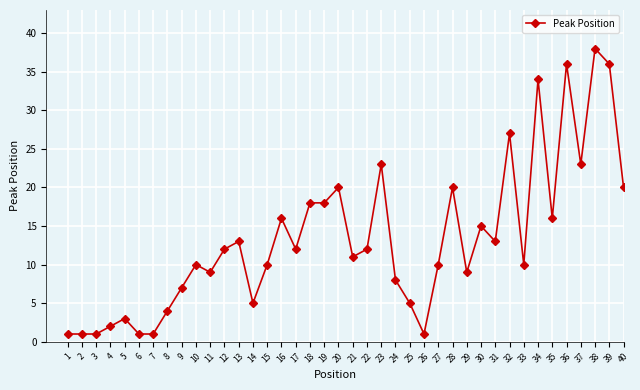

True or false: the data shows 18 at 19.

True